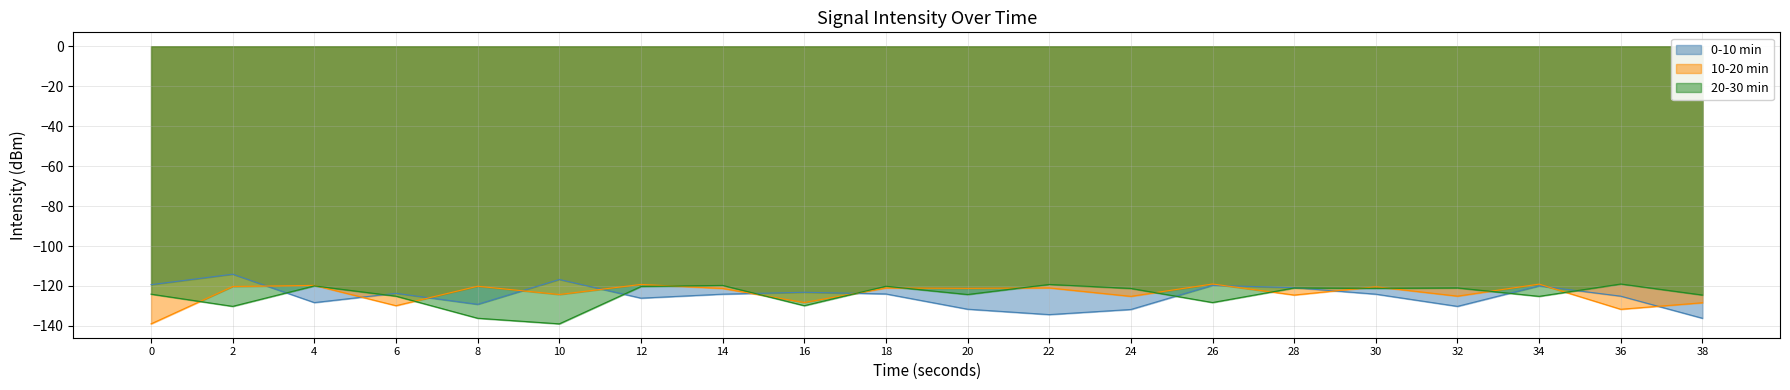

Which series has the largest range (max minus min)?

0-10 min